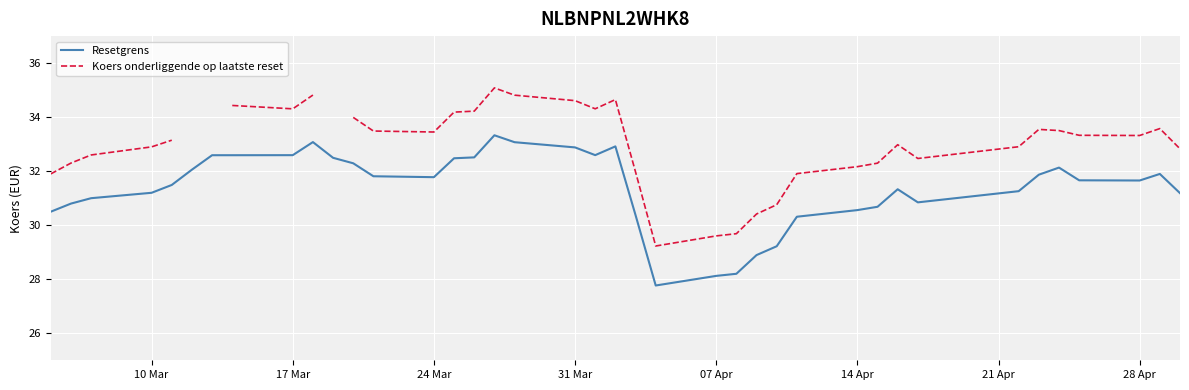

The Resetgrens series shows 50.9 at 10 Mar. True or false?

False